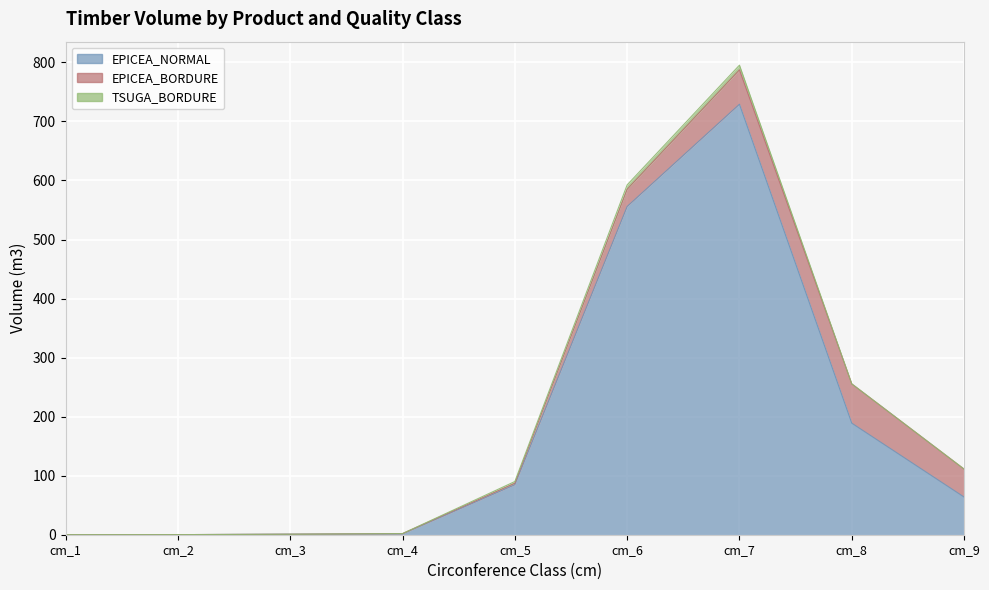

How many values in the TSUGA_BORDURE series exceed 0?

3